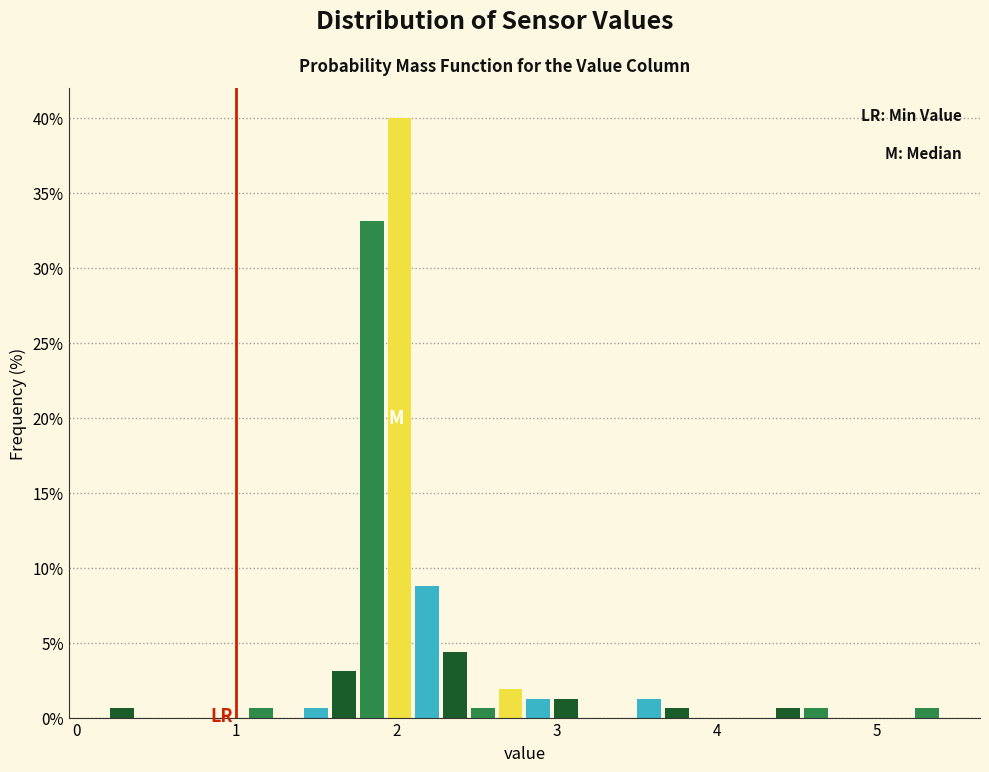

Read against the x-axis, roughly where is the centre of the tallest bar?

2.0